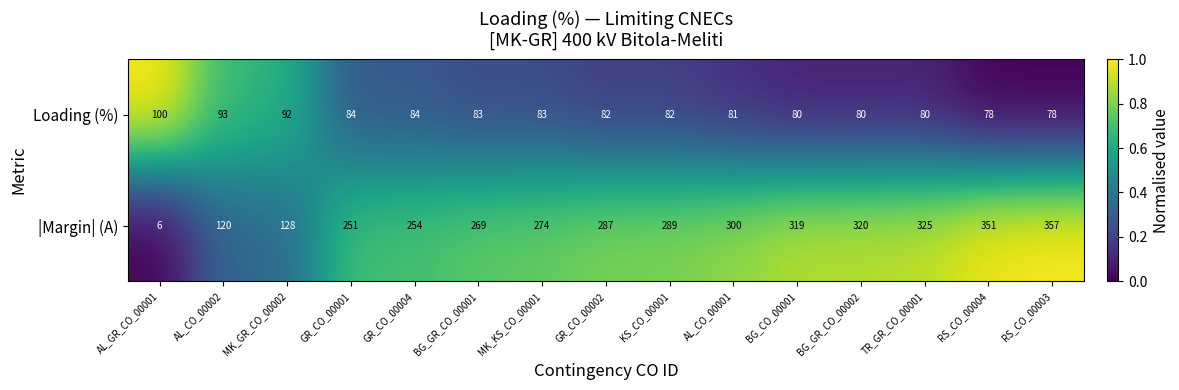

Rank the series at AL_CO_00002 from lowest to highest value.

Loading (%), |Margin| (A)